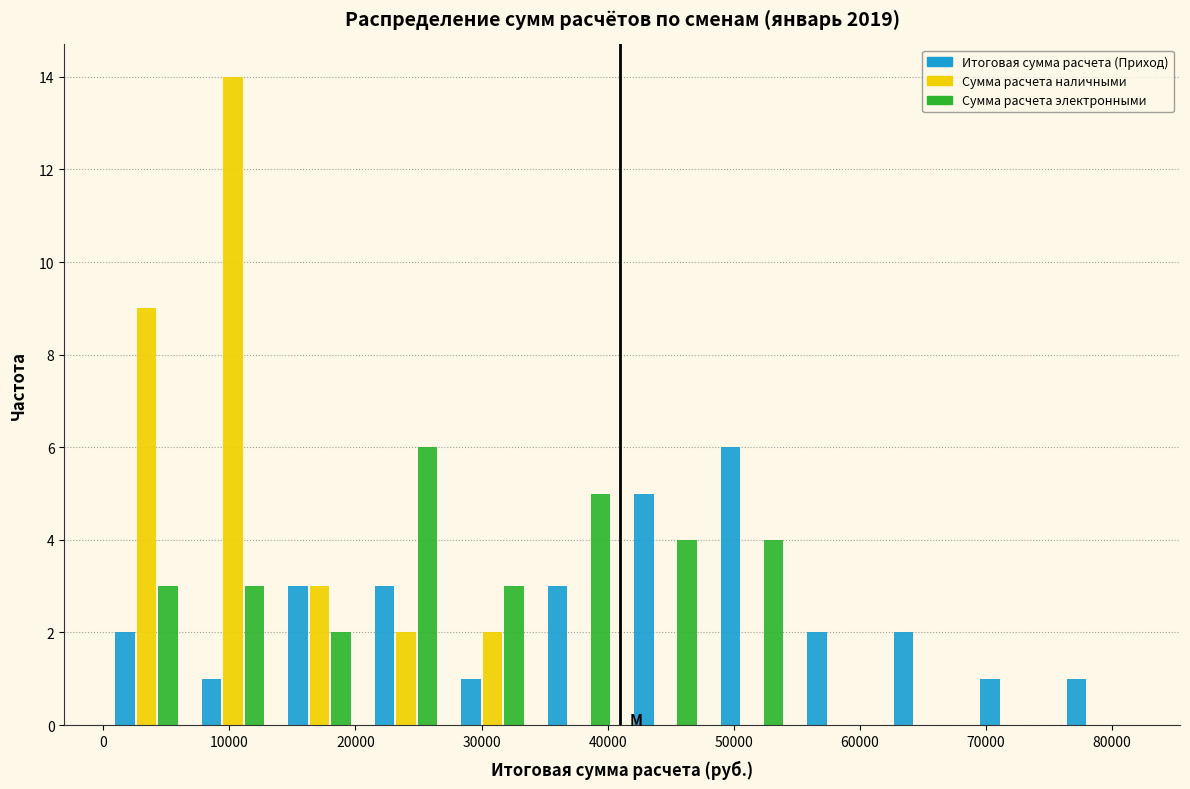

Reading left to right, transcribe this chart: for each range on the x-axis, give the height of each series' bar. Neither the bar edges nor the heights are printed on the chart, so give them approximately, as read against the axes.

0 to 7000: Итоговая сумма расчета (Приход)=2	Сумма расчета наличными=9	Сумма расчета электронными=3
7000 to 14000: Итоговая сумма расчета (Приход)=1	Сумма расчета наличными=14	Сумма расчета электронными=3
14000 to 21000: Итоговая сумма расчета (Приход)=3	Сумма расчета наличными=3	Сумма расчета электронными=2
21000 to 27000: Итоговая сумма расчета (Приход)=3	Сумма расчета наличными=2	Сумма расчета электронными=6
27000 to 34000: Итоговая сумма расчета (Приход)=1	Сумма расчета наличными=2	Сумма расчета электронными=3
34000 to 41000: Итоговая сумма расчета (Приход)=3	Сумма расчета наличными=0	Сумма расчета электронными=5
41000 to 48000: Итоговая сумма расчета (Приход)=5	Сумма расчета наличными=0	Сумма расчета электронными=4
48000 to 55000: Итоговая сумма расчета (Приход)=6	Сумма расчета наличными=0	Сумма расчета электронными=4
55000 to 62000: Итоговая сумма расчета (Приход)=2	Сумма расчета наличными=0	Сумма расчета электронными=0
62000 to 69000: Итоговая сумма расчета (Приход)=2	Сумма расчета наличными=0	Сумма расчета электронными=0
69000 to 75000: Итоговая сумма расчета (Приход)=1	Сумма расчета наличными=0	Сумма расчета электронными=0
75000 to 82000: Итоговая сумма расчета (Приход)=1	Сумма расчета наличными=0	Сумма расчета электронными=0